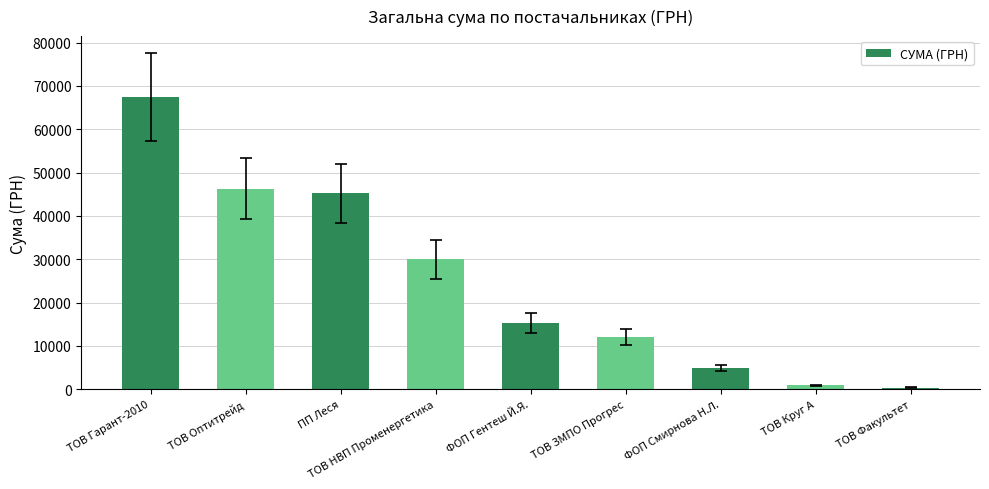

Where is the data nearest to the value 33932?

ТОВ НВП Променергетика